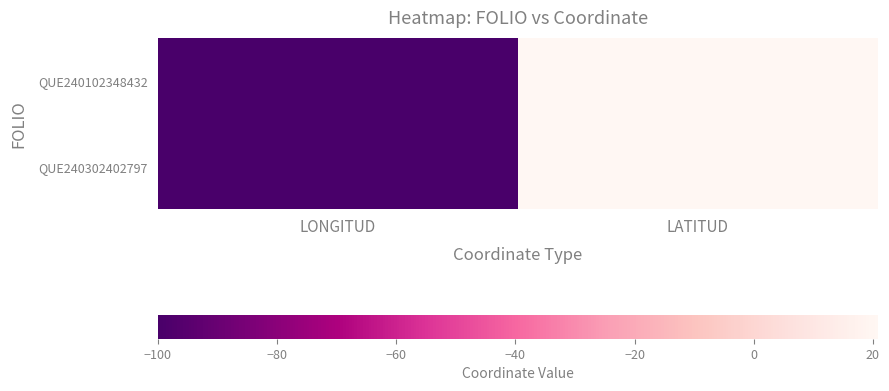

Which category has the lowest value across all series?

LONGITUD